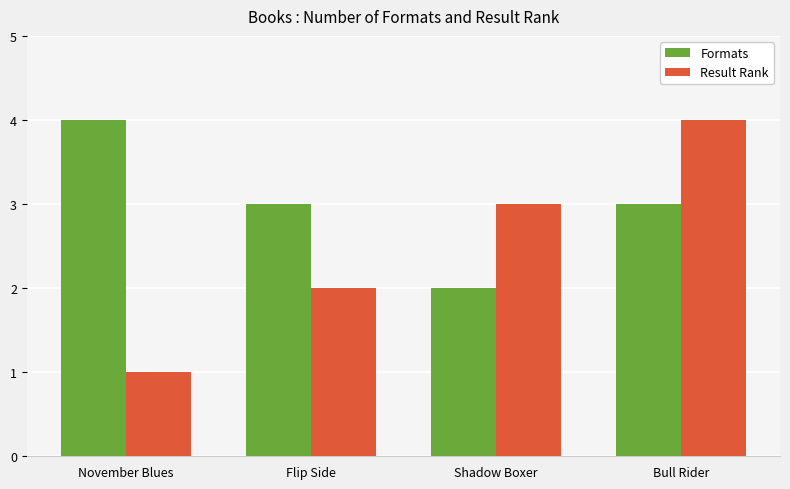

What is the spread (max minus min) of values at Shadow Boxer?

1